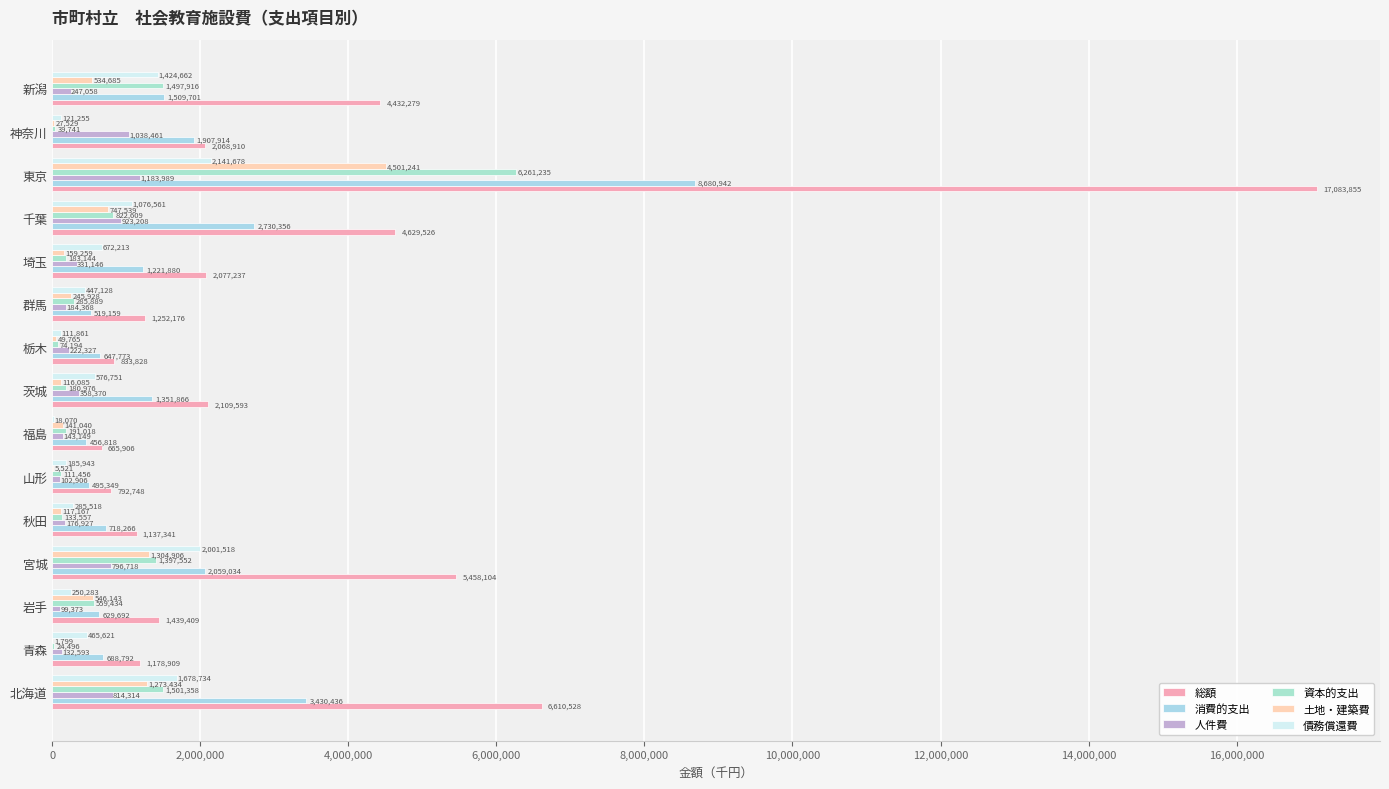

How many data points does each series have?

15